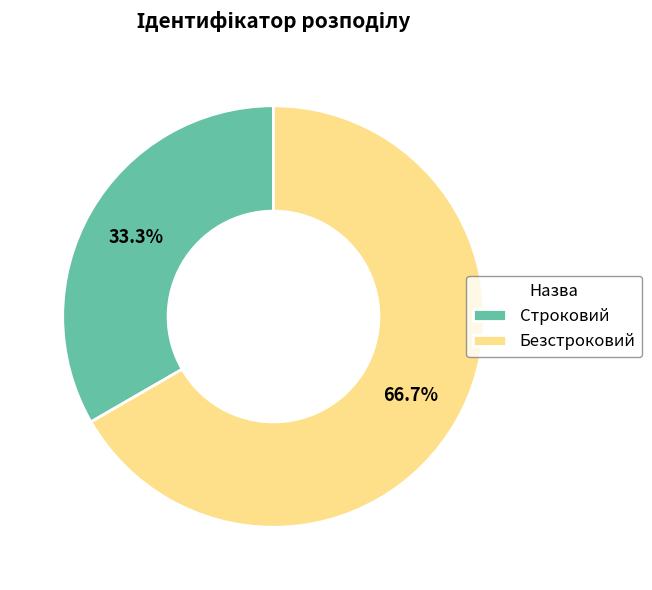

How many slices are in this pie chart?

2